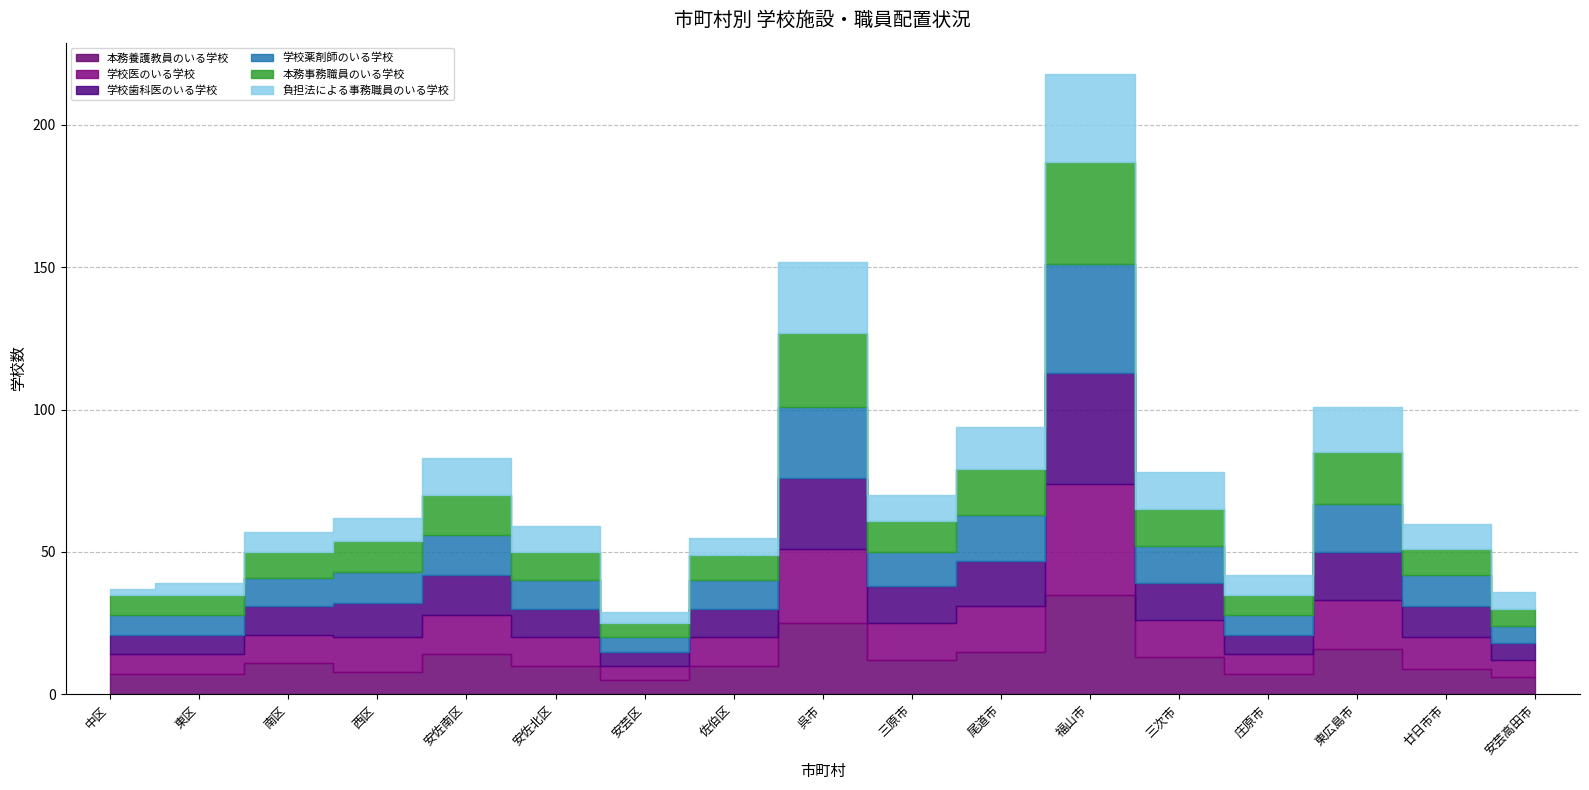

In 本務事務職員のいる学校, how many points are higher than both neighbors (excluding endpoints)?

4